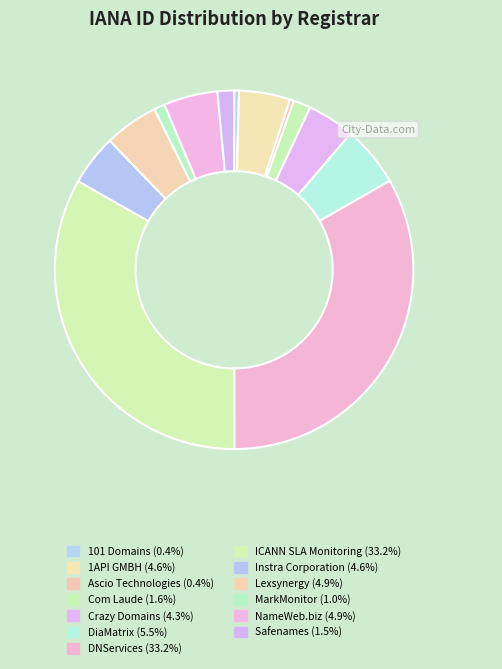

Which category has the biggest portion of the pie?

DNServices